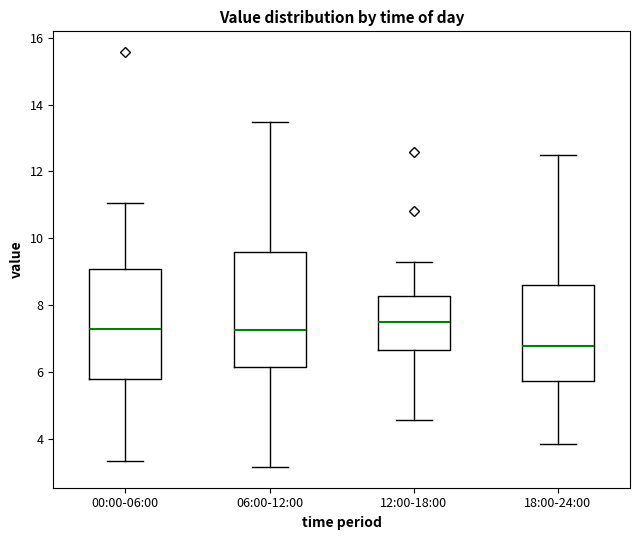

Where does the median line of the box for 12:00-18:00 sit on the y-axis? The values are not printed on the chart, so give them approximately, as read against the axis.

7.4